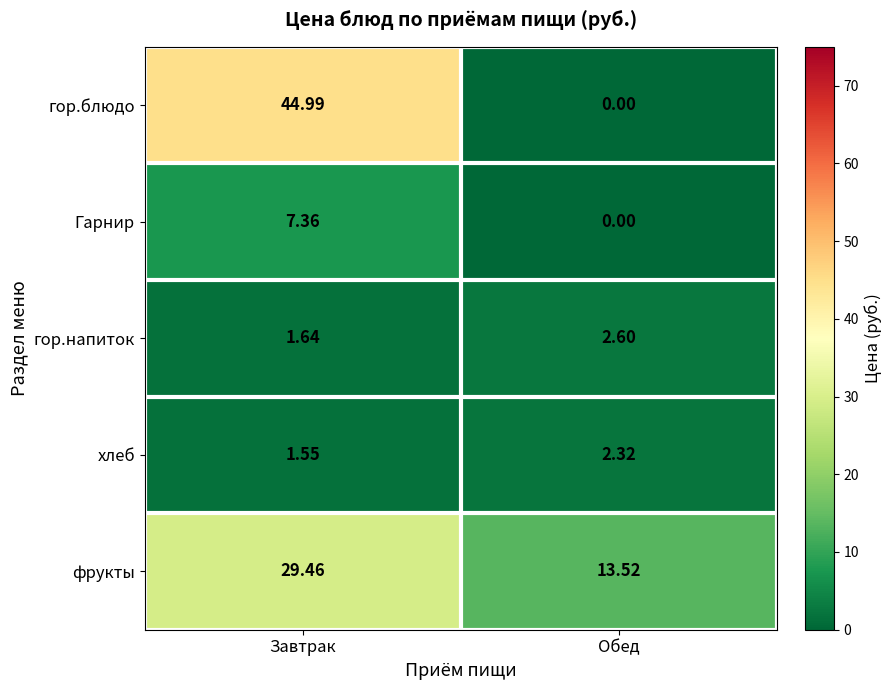

How many data points in фрукты are less than 29?

1